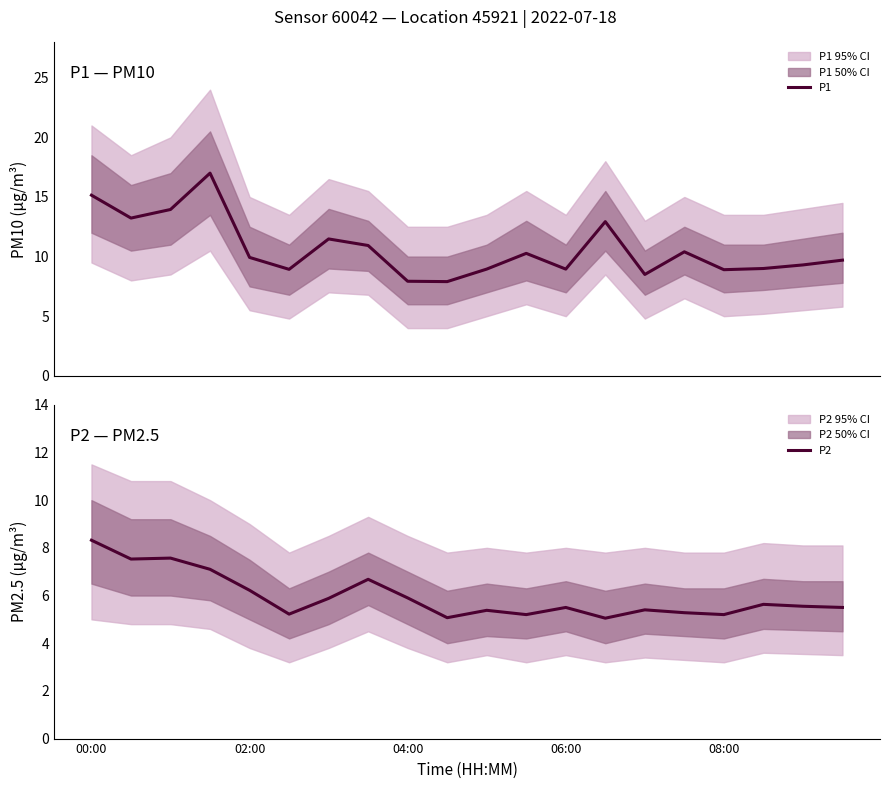

The value of P2 at 08:00 is 7.4. True or false?

False